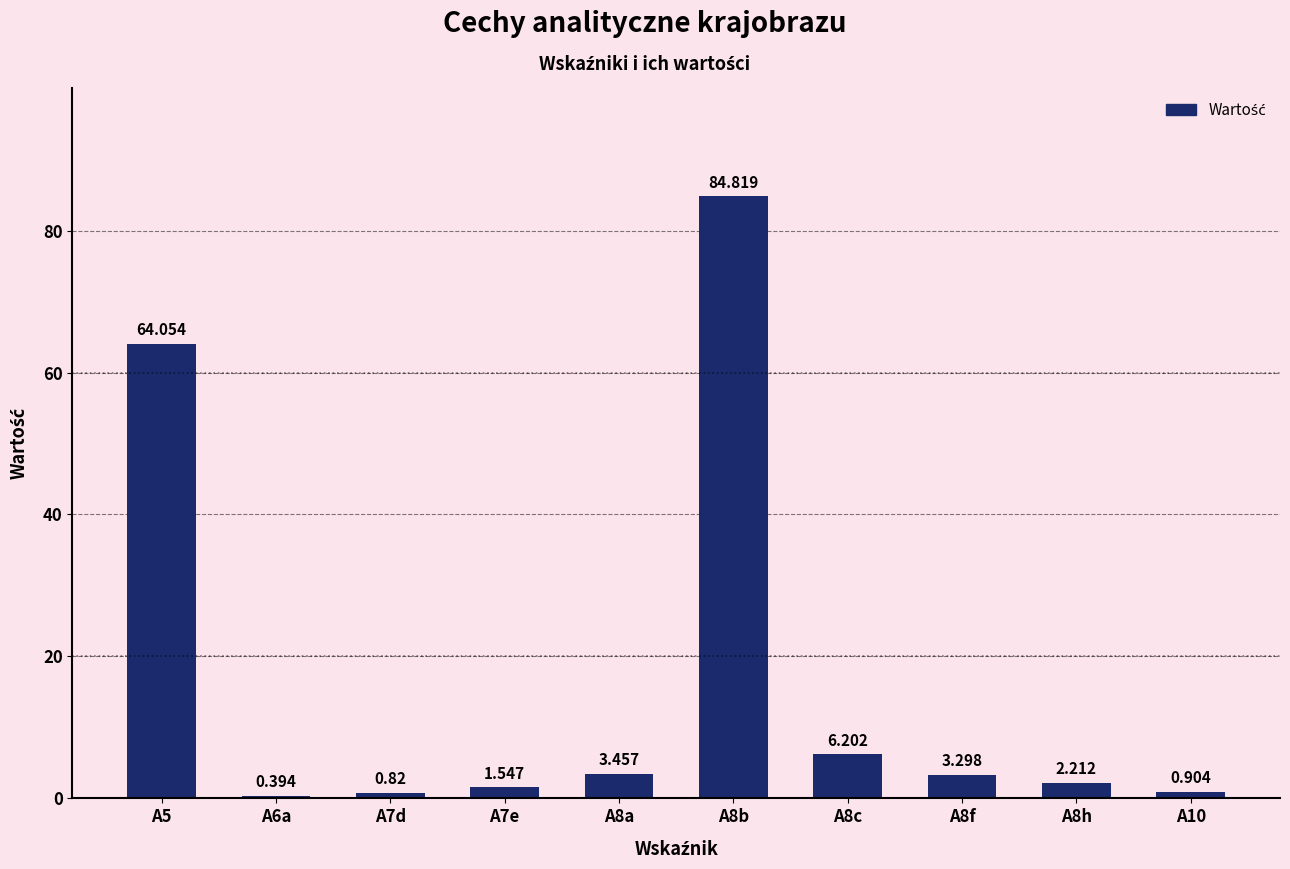

How many bars are there in total?

10